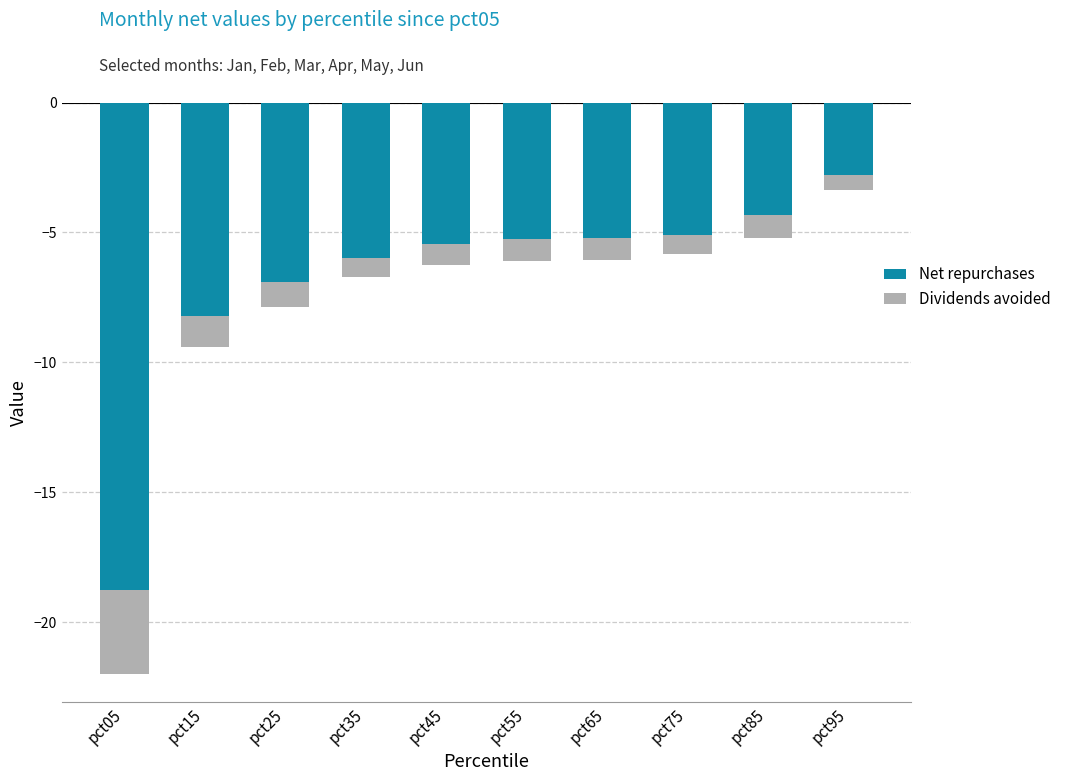

What are all the series names shown in the legend?

Net repurchases, Dividends avoided